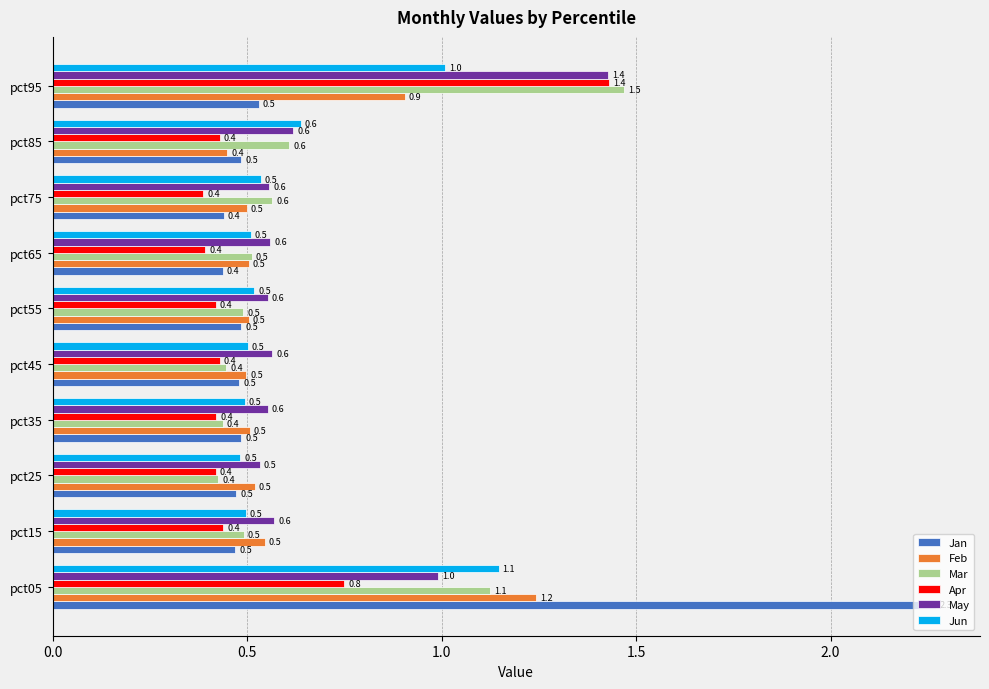

The value of Mar at pct95 is 2.1. True or false?

False